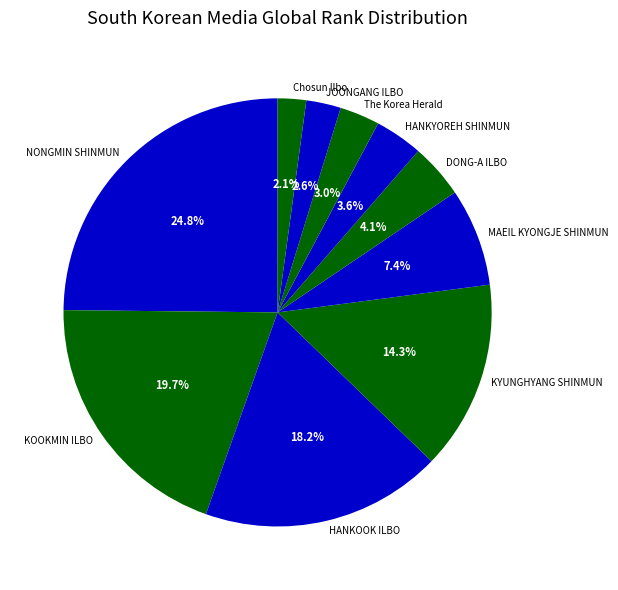

To the nearest percent, what is the difference between the MAEIL KYONGJE SHINMUN and KYUNGHYANG SHINMUN slice percentages?

7%